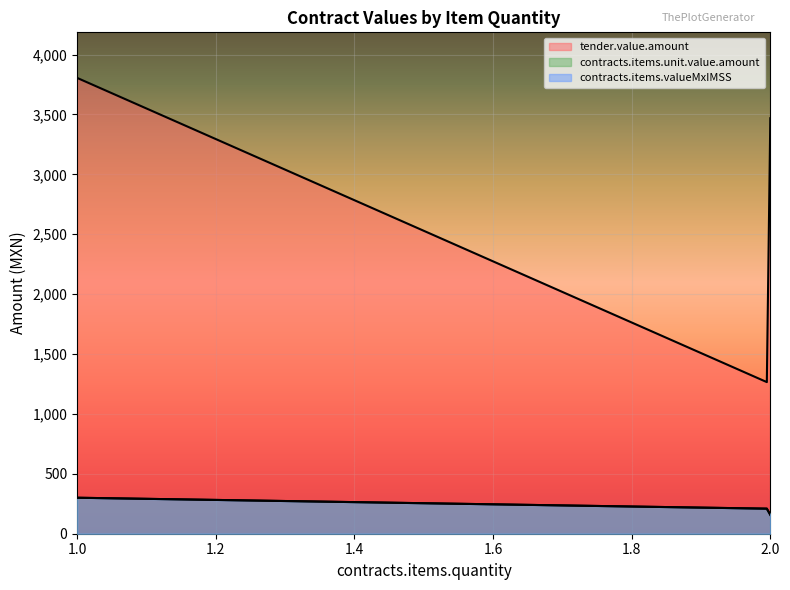

What is the total value across all series at 2?

1670.4